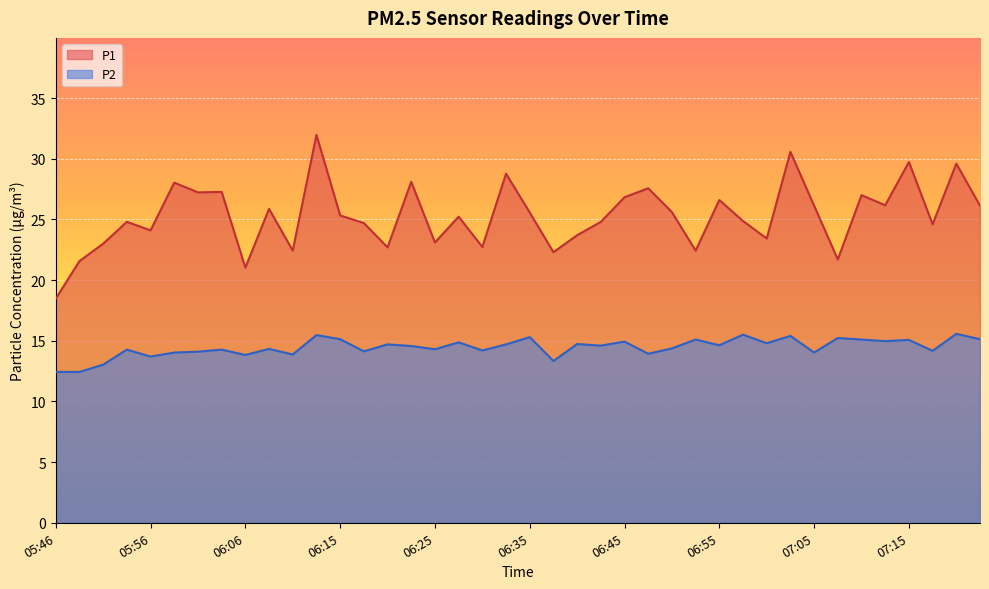

Count the number of categories in the chart.

40